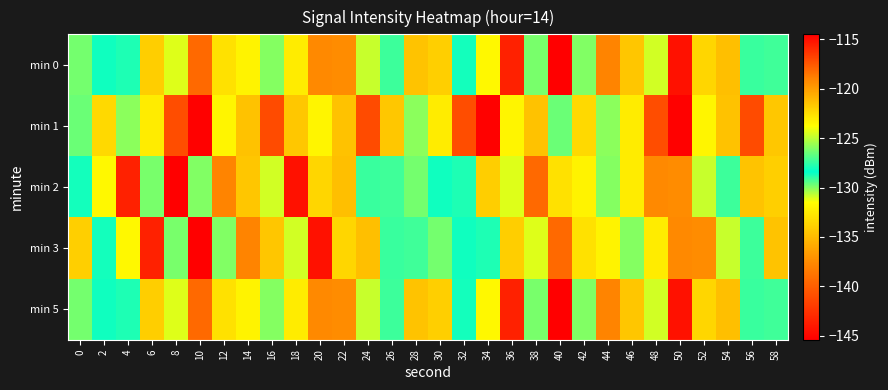

Reading right to left, what are all the values shown in this chart?

min 0: 58=-127.3	56=-127.4	54=-134.8	52=-122.2	50=-144.4	48=-131.0	46=-134.4	44=-137.9	42=-130.0	40=-114.5	38=-129.9	36=-143.5	34=-131.8	32=-128.0	30=-134.0	28=-134.6	26=-129.2	24=-130.8	22=-137.4	20=-137.6	18=-132.4	16=-126.0	14=-132.1	12=-133.0	10=-139.4	8=-124.4	6=-121.9	4=-127.8	2=-128.6	0=-126.3
min 1: 58=-134.4	56=-141.1	54=-134.6	52=-132.0	50=-145.3	48=-141.0	46=-132.5	44=-130.1	42=-133.4	40=-126.5	38=-134.6	36=-132.0	34=-145.3	32=-141.0	30=-132.5	28=-130.1	26=-134.4	24=-141.1	22=-134.6	20=-132.0	18=-134.4	16=-141.1	14=-134.6	12=-132.0	10=-145.3	8=-141.0	6=-132.5	4=-130.1	2=-133.4	0=-126.5
min 2: 58=-134.0	56=-134.6	54=-129.2	52=-130.8	50=-137.4	48=-137.6	46=-132.4	44=-126.0	42=-132.1	40=-133.0	38=-139.4	36=-124.4	34=-121.9	32=-127.8	30=-128.6	28=-126.3	26=-127.3	24=-127.4	22=-134.8	20=-122.2	18=-144.4	16=-131.0	14=-134.4	12=-137.9	10=-130.0	8=-114.5	6=-129.9	4=-143.5	2=-131.8	0=-128.0
min 3: 58=-134.6	56=-129.2	54=-130.8	52=-137.4	50=-137.6	48=-132.4	46=-126.0	44=-132.1	42=-133.0	40=-139.4	38=-124.4	36=-121.9	34=-127.8	32=-128.6	30=-126.3	28=-127.3	26=-127.4	24=-134.8	22=-122.2	20=-144.4	18=-131.0	16=-134.4	14=-137.9	12=-130.0	10=-114.5	8=-129.9	6=-143.5	4=-131.8	2=-128.0	0=-134.0
min 5: 58=-127.3	56=-127.4	54=-134.8	52=-122.2	50=-144.4	48=-131.0	46=-134.4	44=-137.9	42=-130.0	40=-114.5	38=-129.9	36=-143.5	34=-131.8	32=-128.0	30=-134.0	28=-134.6	26=-129.2	24=-130.8	22=-137.4	20=-137.6	18=-132.4	16=-126.0	14=-132.1	12=-133.0	10=-139.4	8=-124.4	6=-121.9	4=-127.8	2=-128.6	0=-126.3